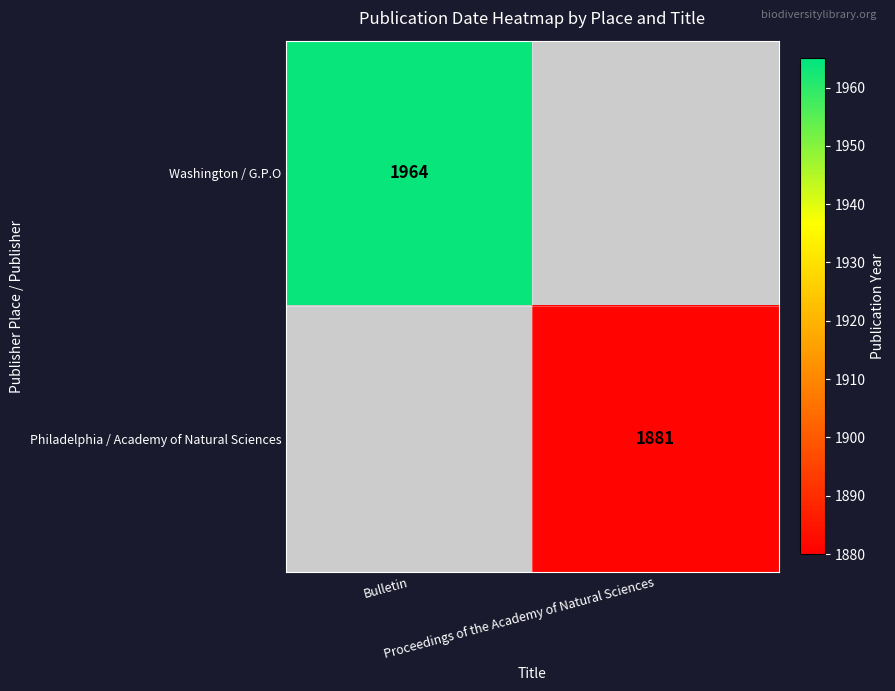

Is the value of Washington / G.P.O at Bulletin greater than the value of Philadelphia / Academy of Natural Sciences at Bulletin?

Yes